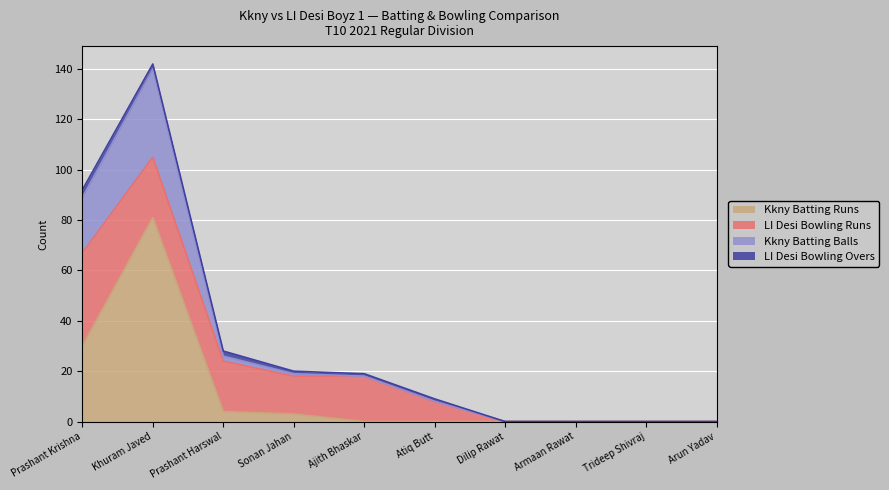

Is the value of Kkny Batting Runs at Ajith Bhaskar greater than the value of Kkny Batting Balls at Dilip Rawat?

No